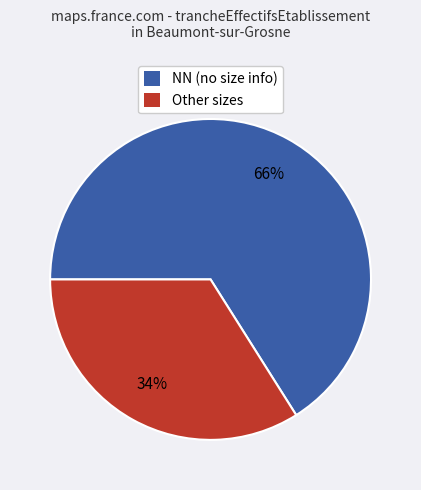

Count the number of slices in the pie.

2